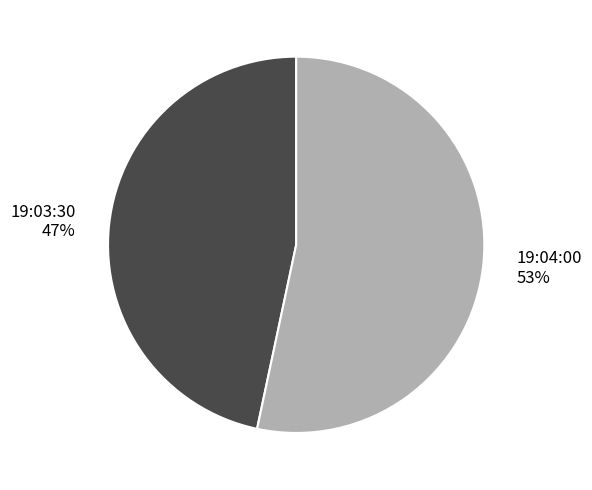

To the nearest percent, what portion does 19:03:30 represent?

47%